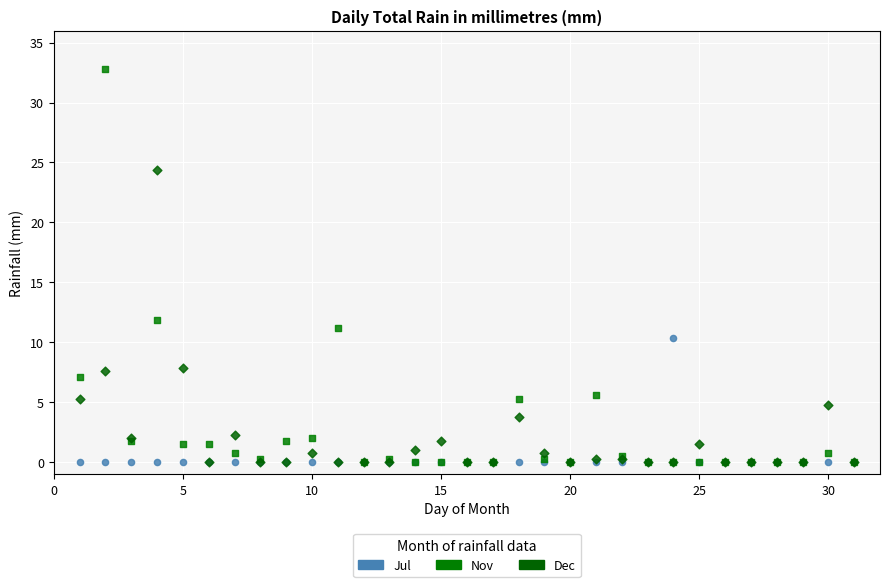

In the Nov series, what Y value is closest to 16?

11.9